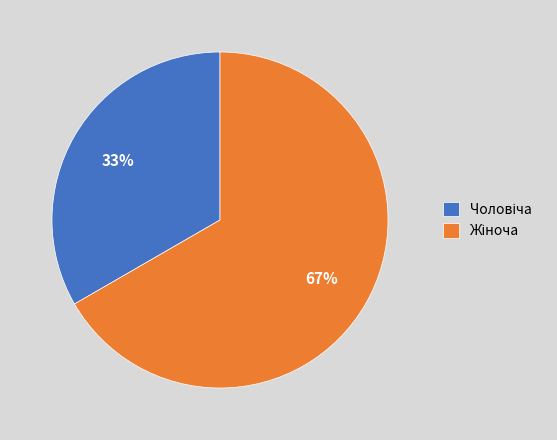

To the nearest percent, what is the average slice percentage?

50%